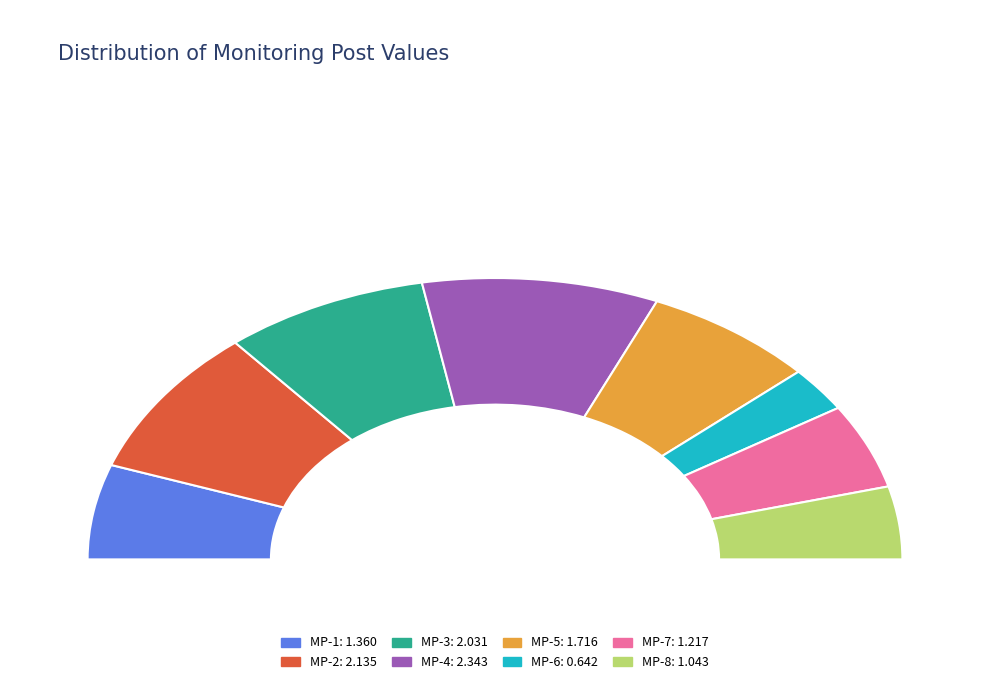

Does MP-8 represent more than half of the total?

No